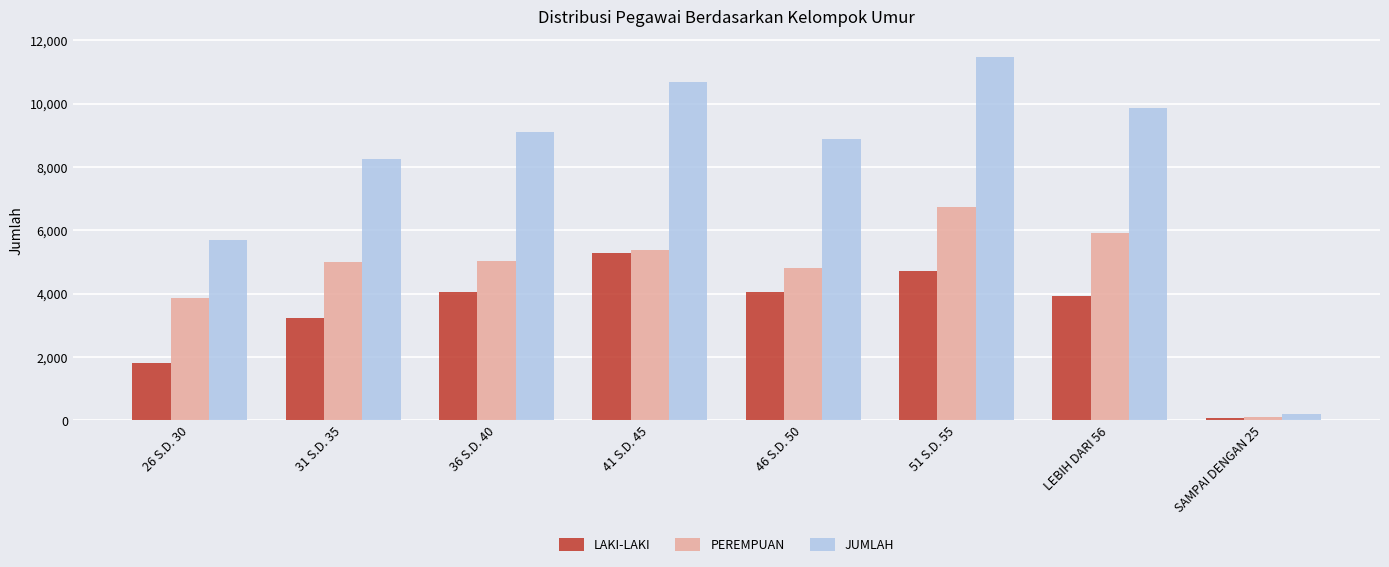

Rank the series by their maximum value, from highest to lowest.

JUMLAH, PEREMPUAN, LAKI-LAKI